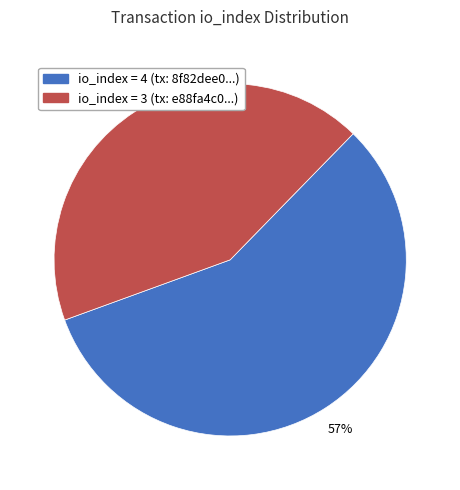

Is there any slice that represents more than half of the pie?

Yes